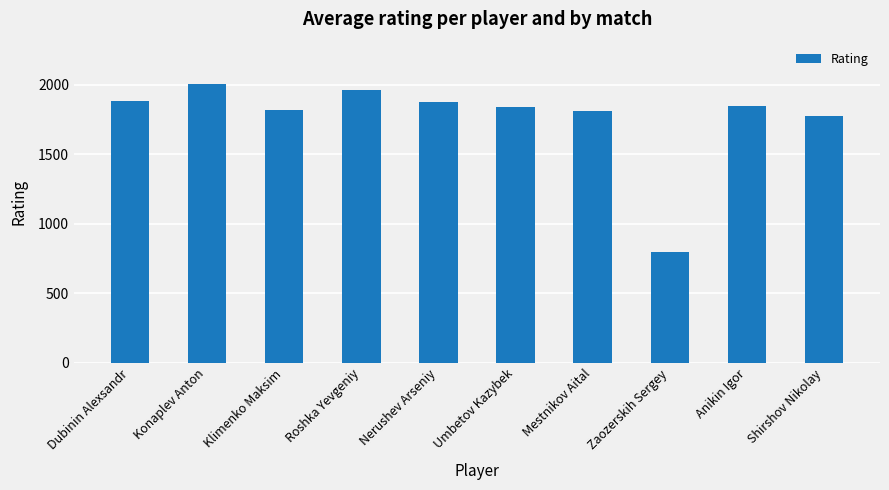

What is the difference between the values at Klimenko Maksim and Zaozerskih Sergey?

1019